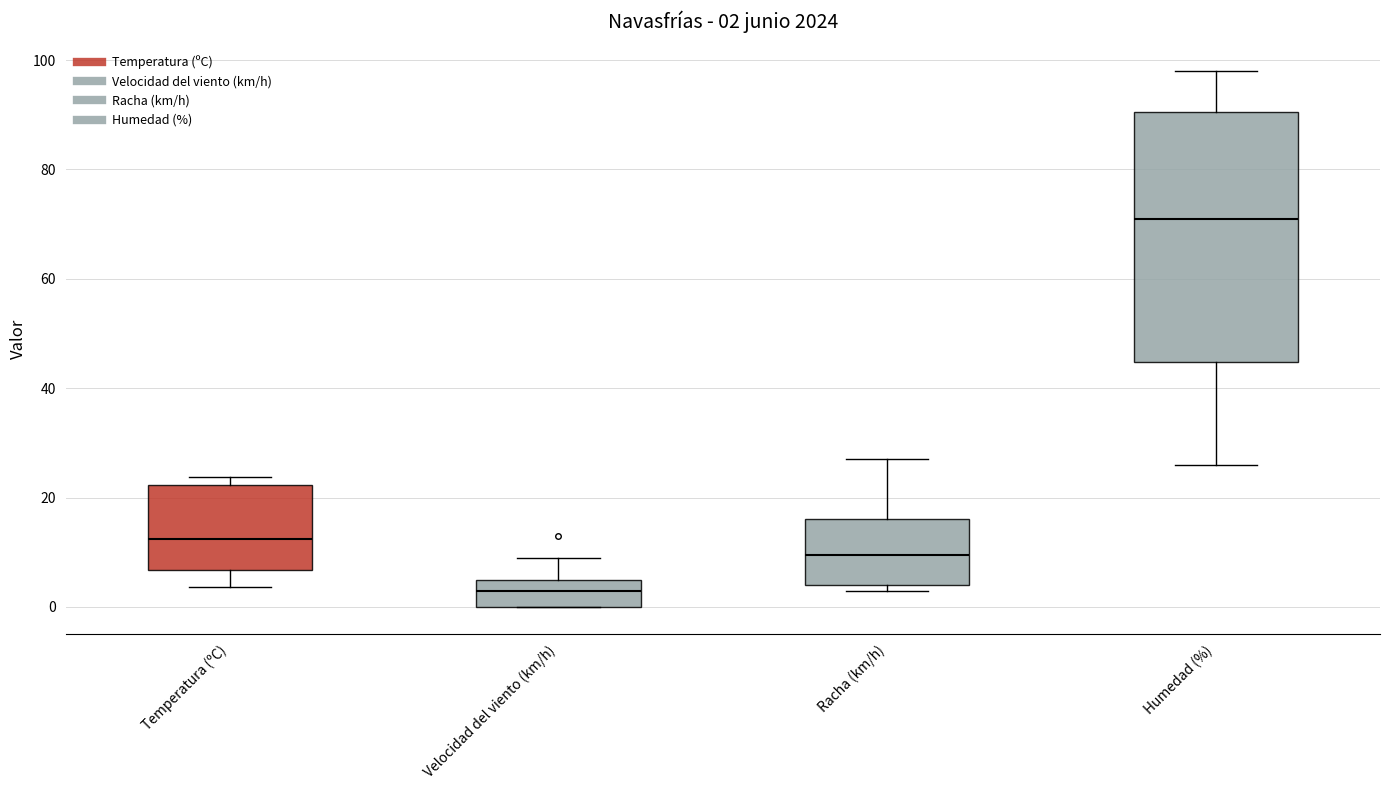

Which box's median line is the lowest?

Velocidad del viento (km/h)